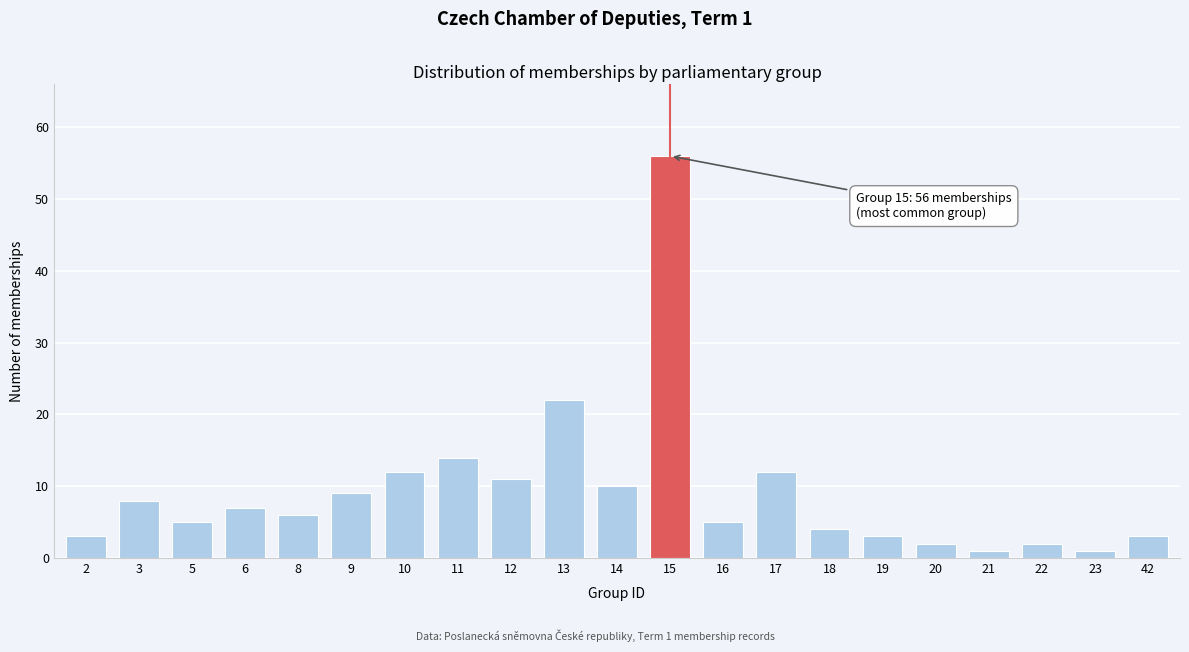

Reading left to right, what are all the values shown in this chart?

2=3	3=8	5=5	6=7	8=6	9=9	10=12	11=14	12=11	13=22	14=10	15=56	16=5	17=12	18=4	19=3	20=2	21=1	22=2	23=1	42=3